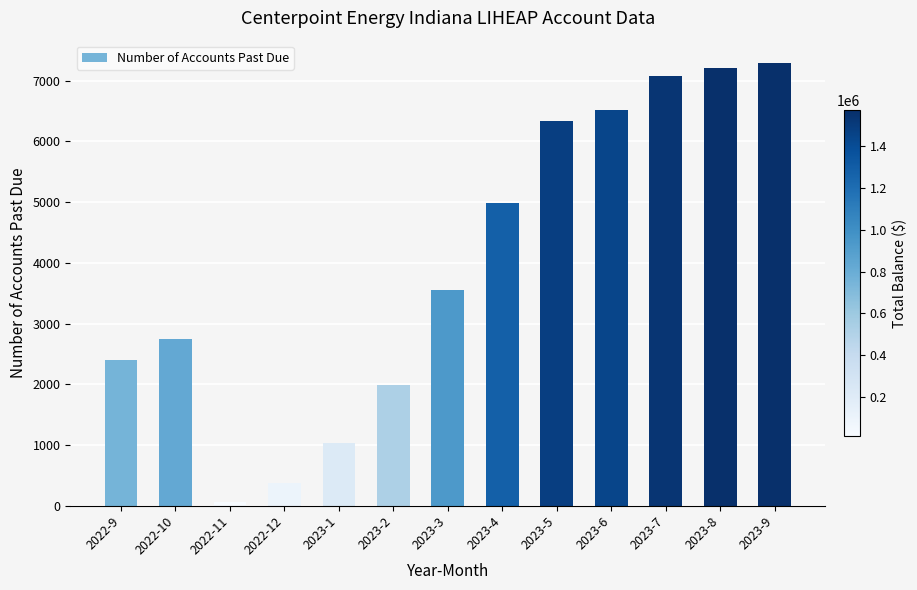

Reading right to left, transcribe all the data shown in this chart.

2023-9=7296	2023-8=7205	2023-7=7087	2023-6=6520	2023-5=6343	2023-4=4979	2023-3=3555	2023-2=1992	2023-1=1031	2022-12=382	2022-11=66	2022-10=2742	2022-9=2399